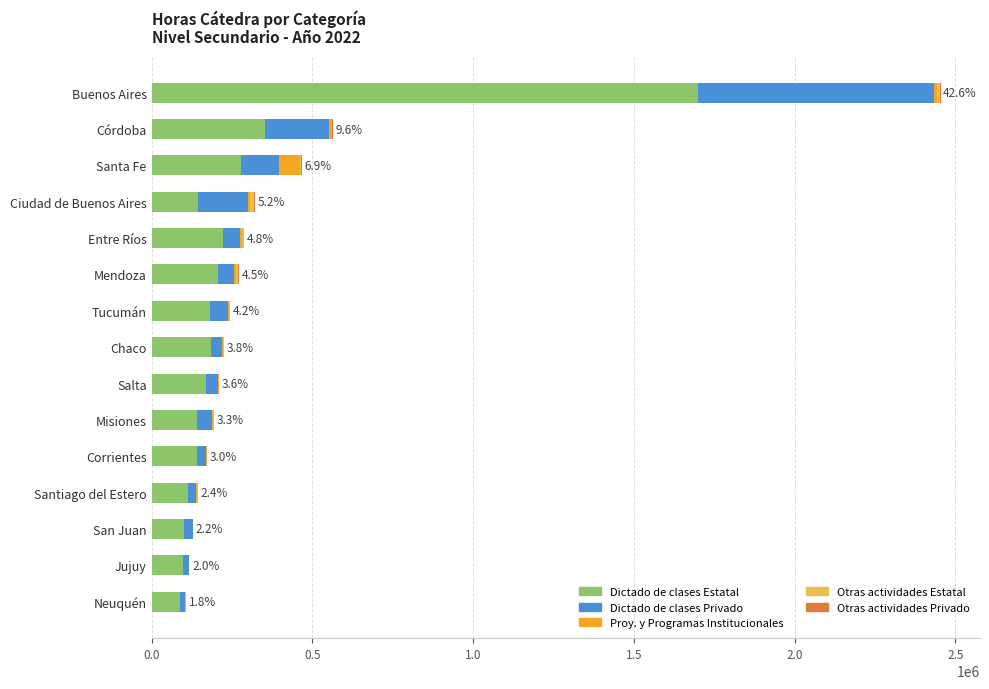

At which category is the sum across all series the highest?

Buenos Aires